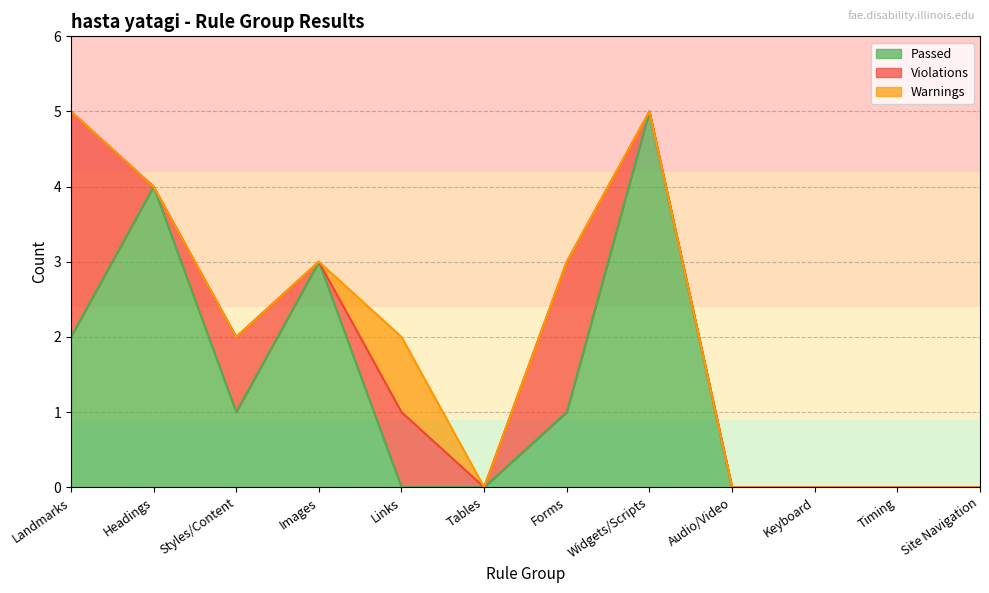

At Audio/Video, list the series in order from largest to smallest.

Passed, Violations, Warnings